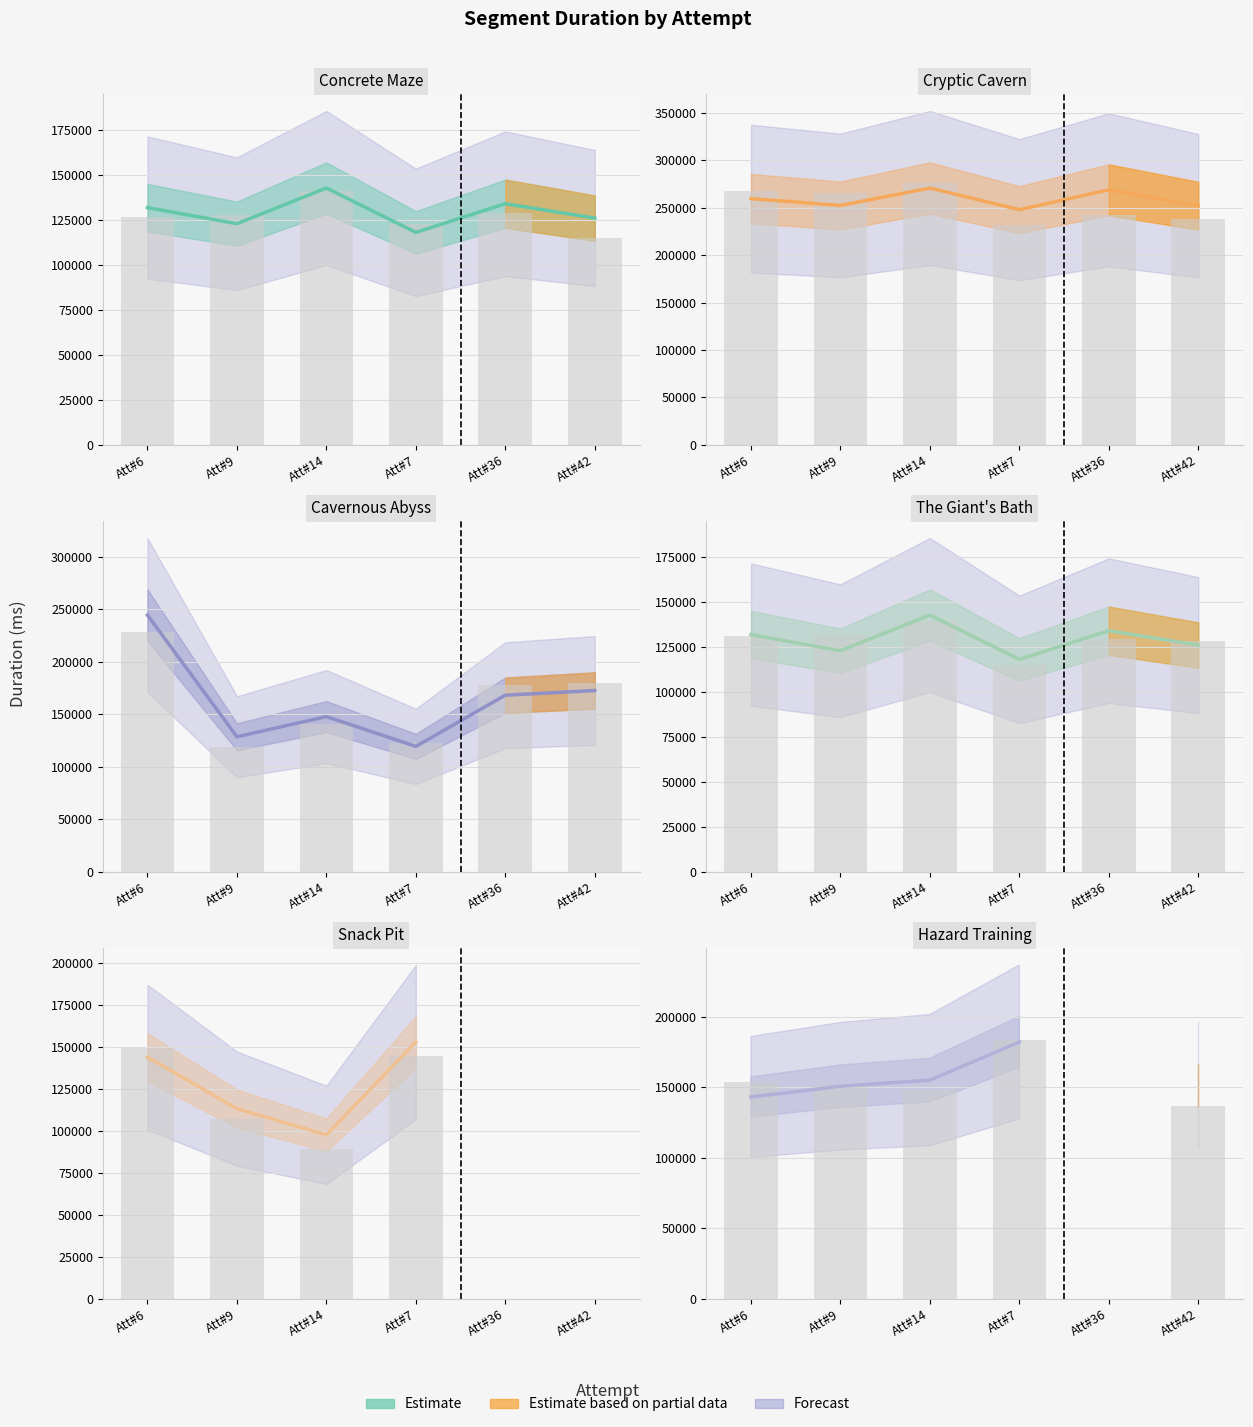

Is it true that Concrete Maze equals 184675.5 at The Giant's Bath?

False